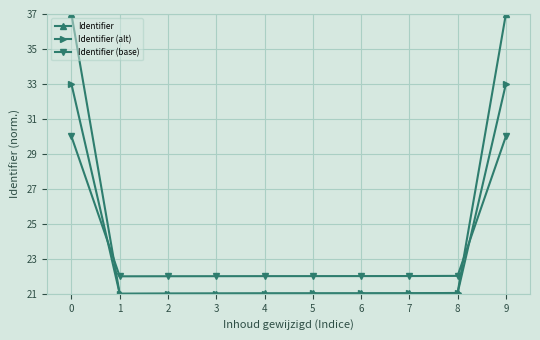

The value of Identifier (base) at 6 is 30.4. True or false?

False